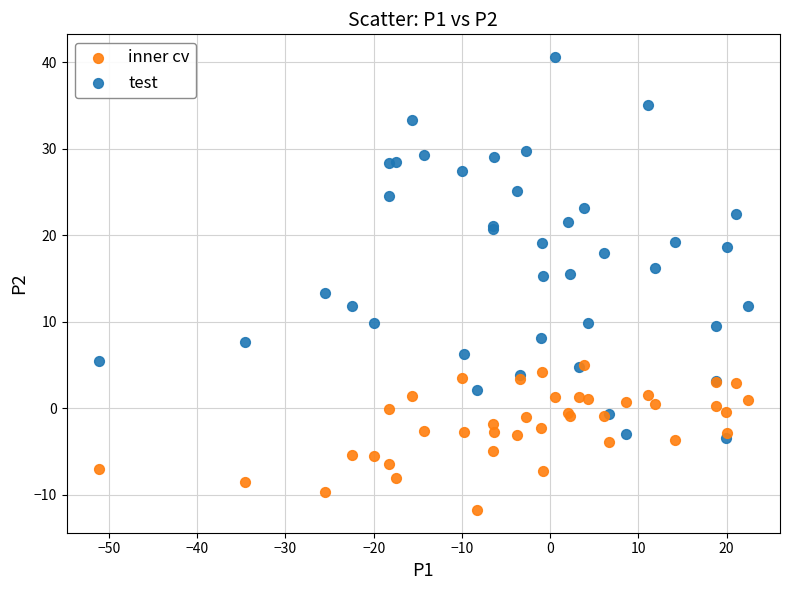

Across all series, what Y value is closest to 14?

13.3